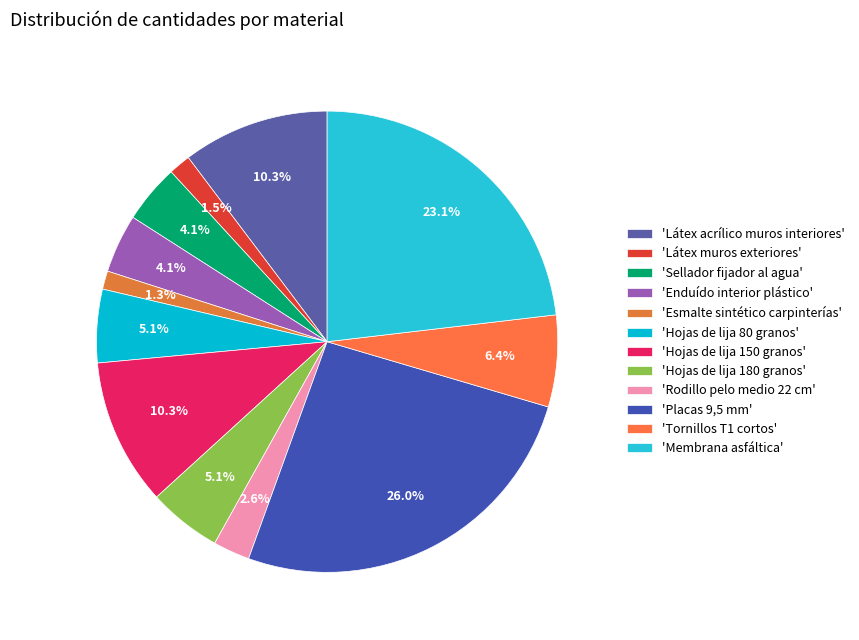

Rank the categories by value from highest to lowest.

Placas 9,5 mm, Membrana asfáltica, Látex acrílico muros interiores, Hojas de lija 150 granos, Tornillos T1 cortos, Hojas de lija 80 granos, Hojas de lija 180 granos, Sellador fijador al agua, Enduído interior plástico, Rodillo pelo medio 22 cm, Látex muros exteriores, Esmalte sintético carpinterías